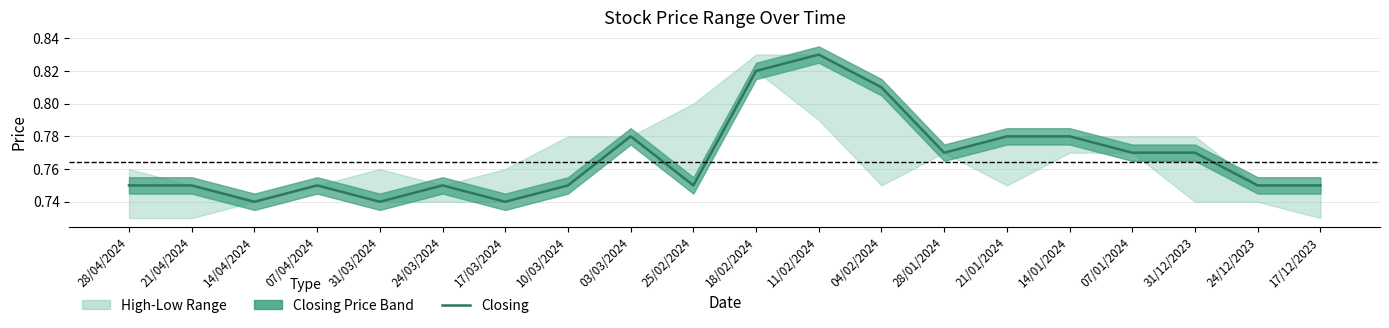

At which label is the value closest to 0?

14/04/2024